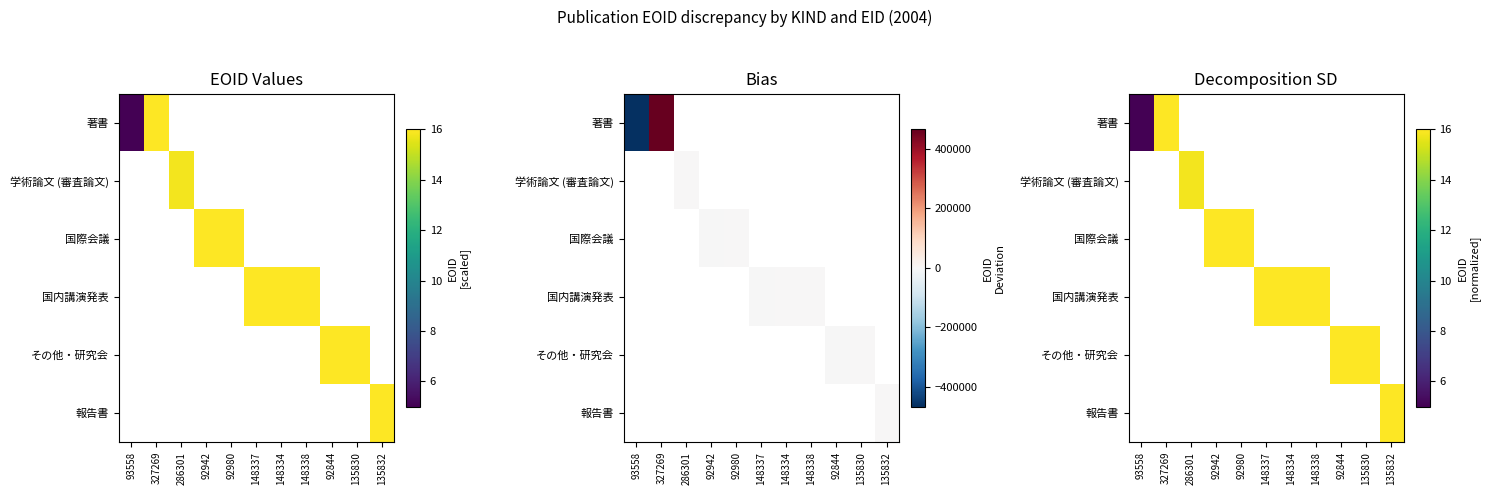

The value of その他・研究会 at 135830 is 31.9. True or false?

False